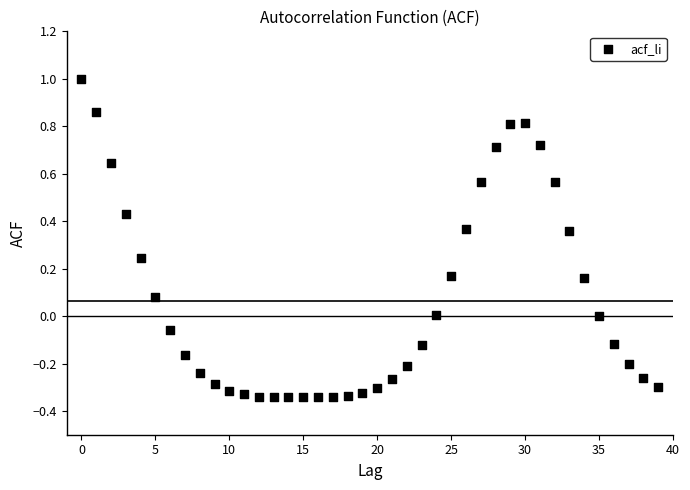

What is the range of Y values (max minus min)?

1.3